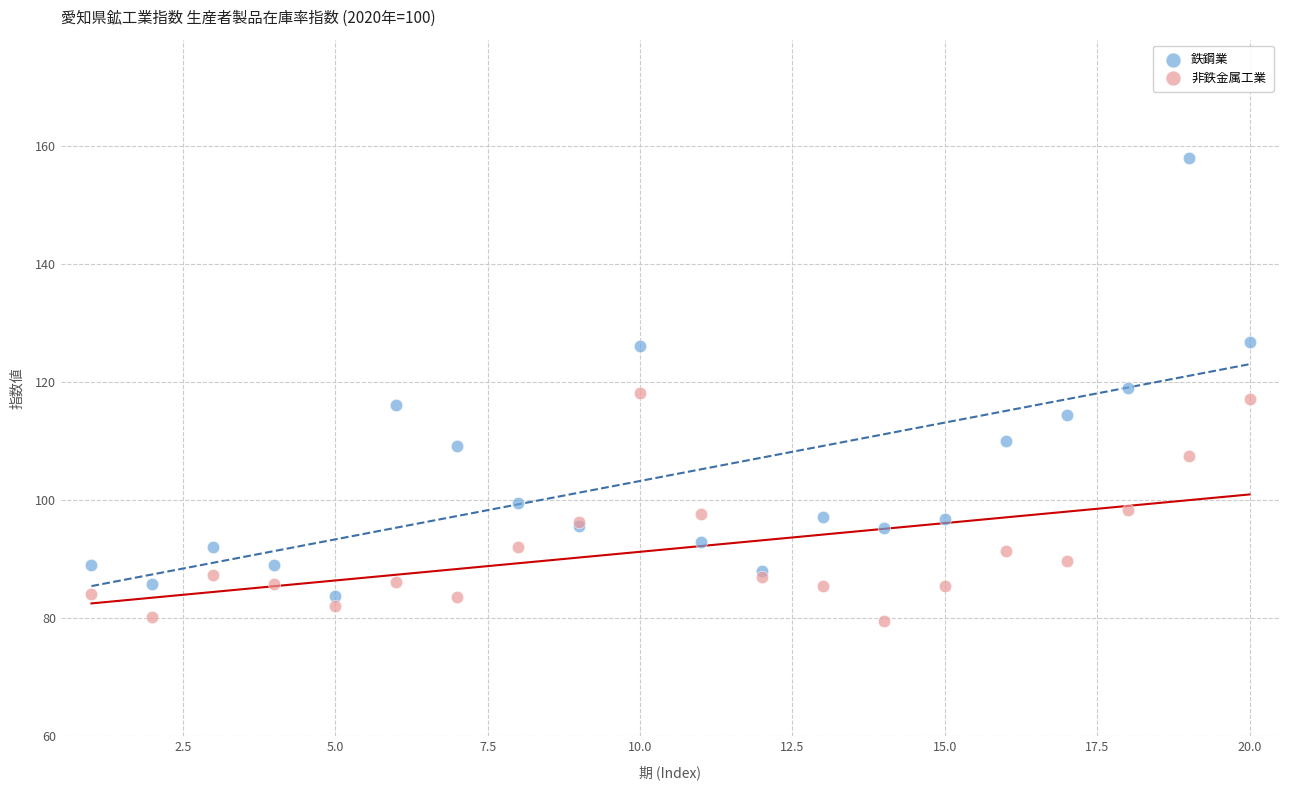

Which series contains the lowest Y value?

非鉄金属工業